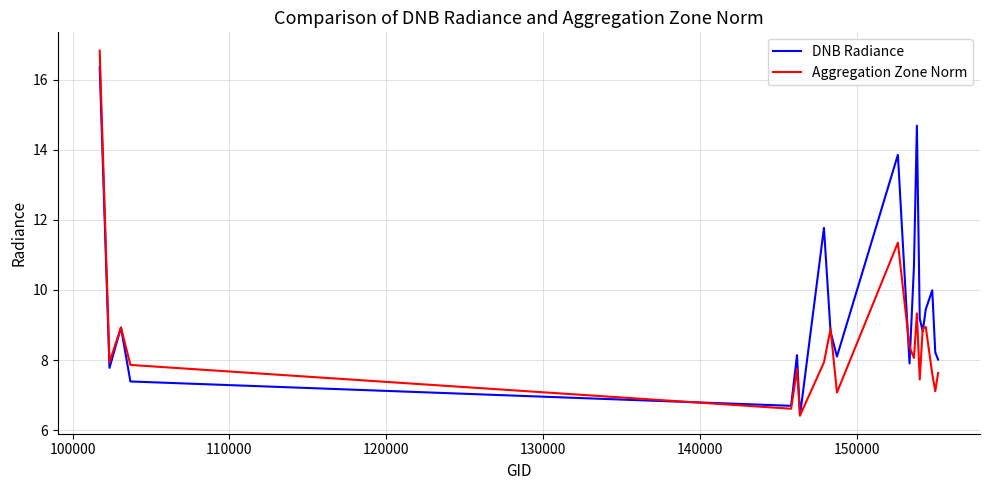

True or false: Aggregation Zone Norm and DNB Radiance cross at least once.

True